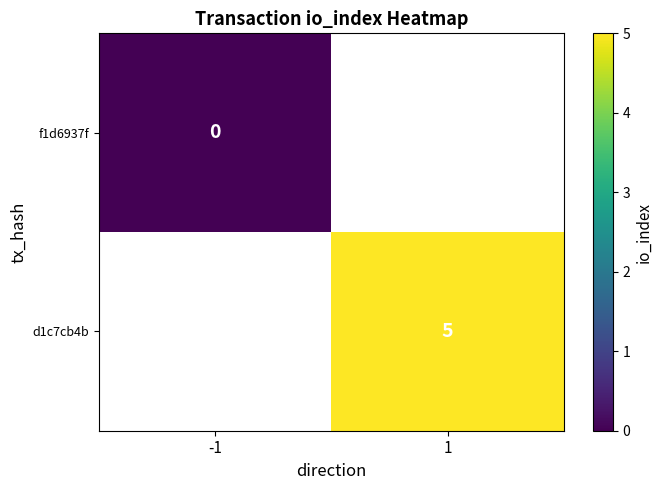

Rank the series at 1 from lowest to highest value.

f1d6937f, d1c7cb4b